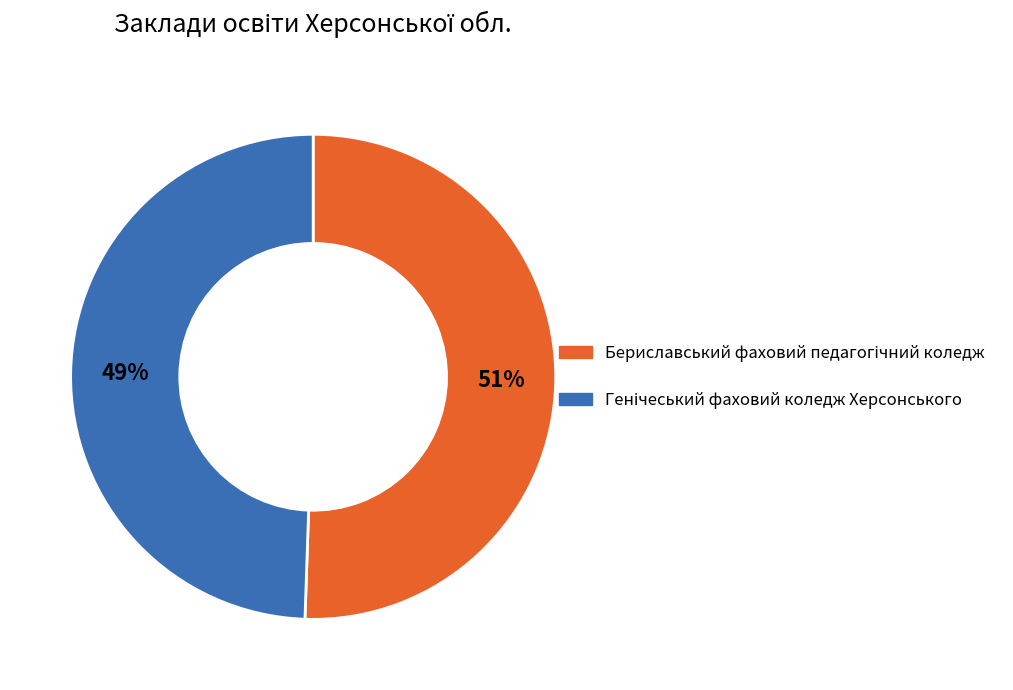

To the nearest percent, what is the average slice percentage?

50%